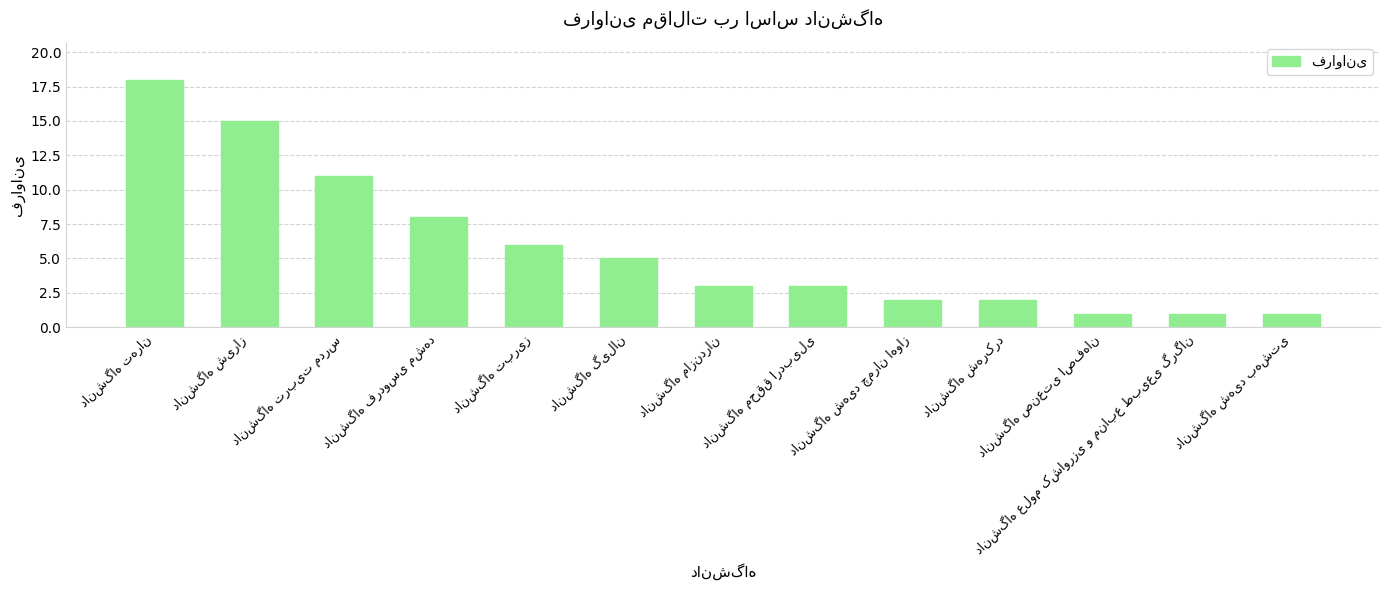

What is the value of the 13th bar from the left?

1